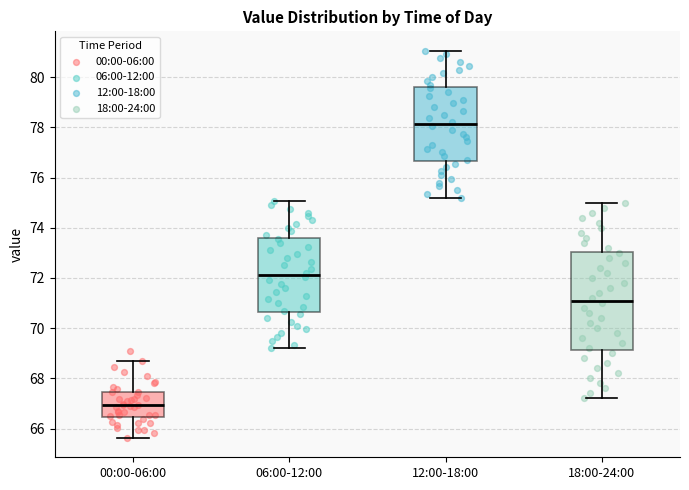

Which box is the tallest, from its lower edge to its upper edge?

18:00-24:00